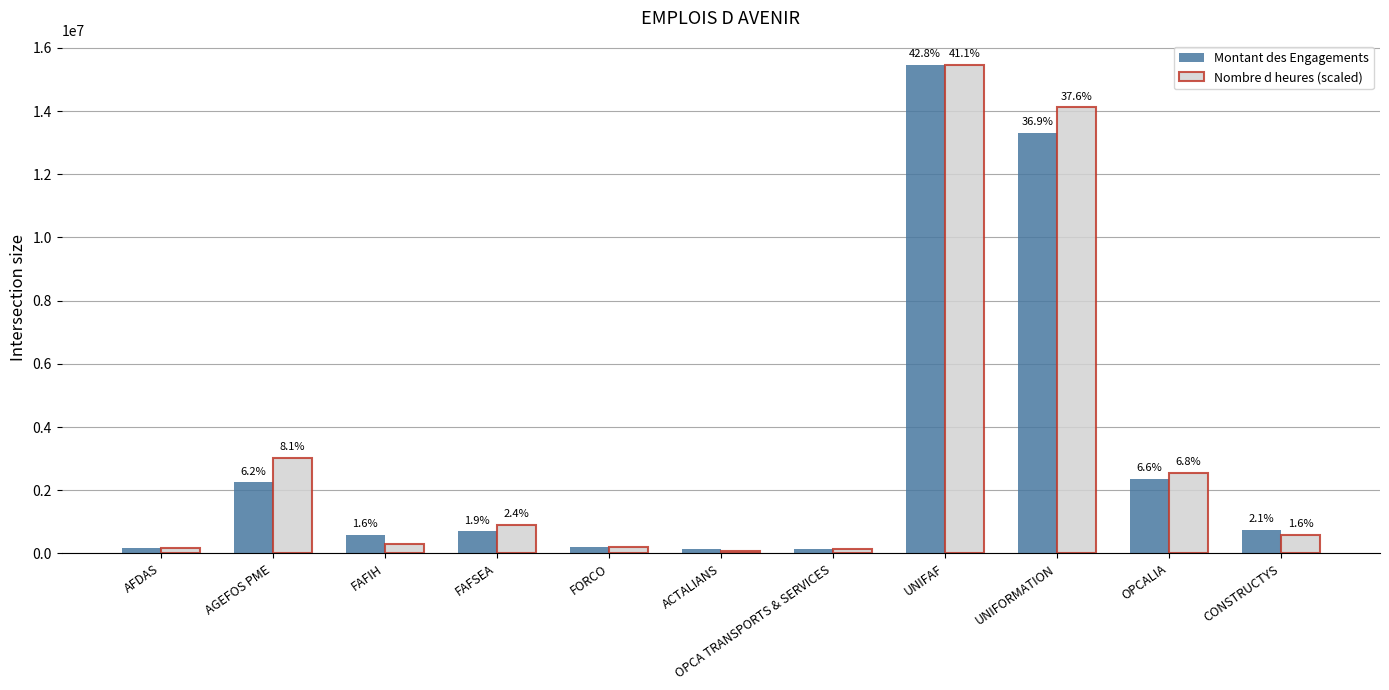

At how many categories does at least one series exceed 8184003?

2